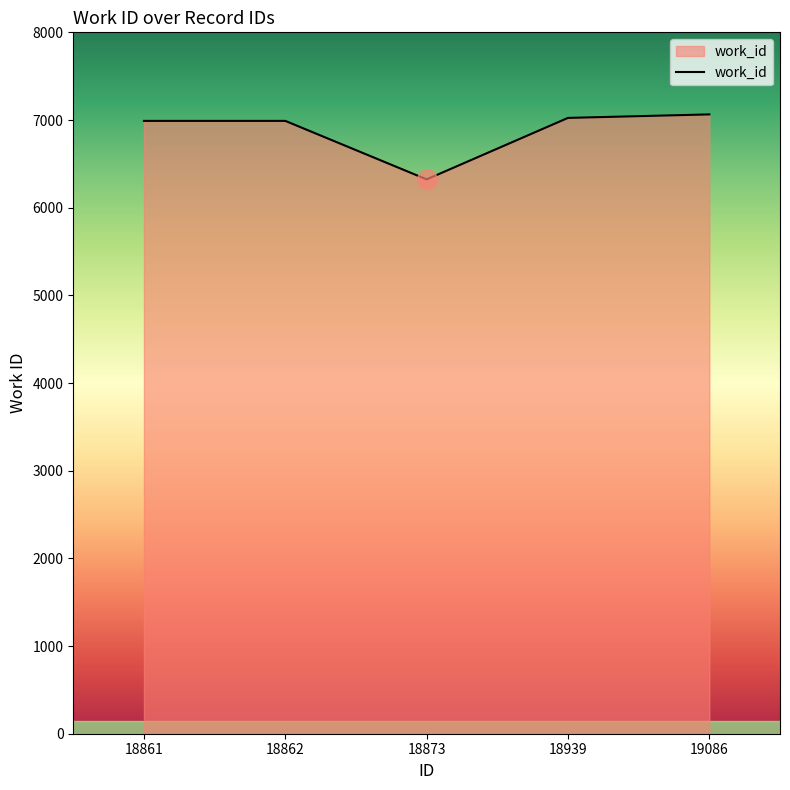

How many distinct data groups are displayed?

1